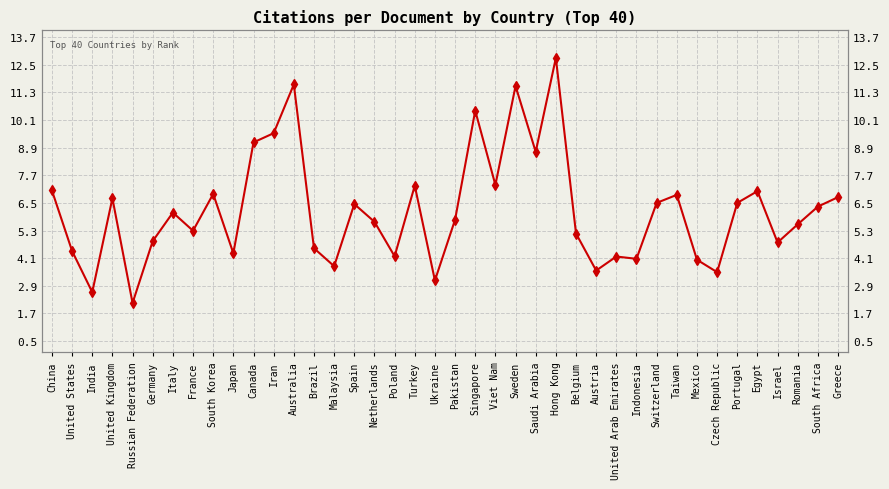

At which category does the data reach its first local peak?

United Kingdom